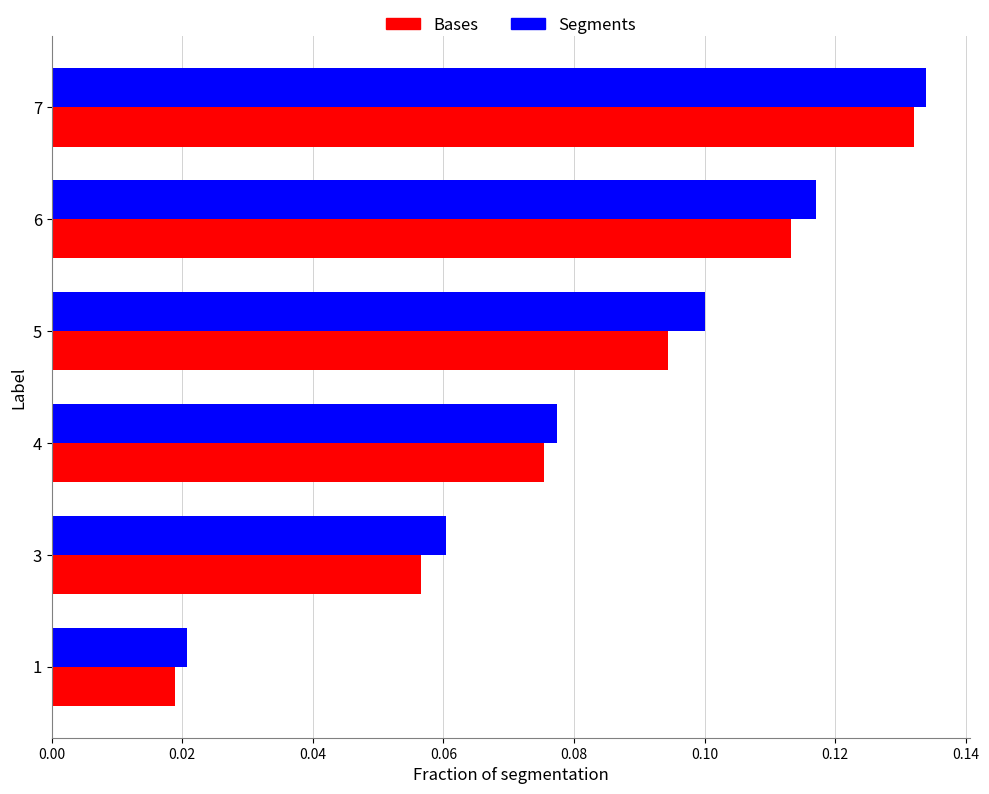

Count the Segments values in the range 0 to 1.

6